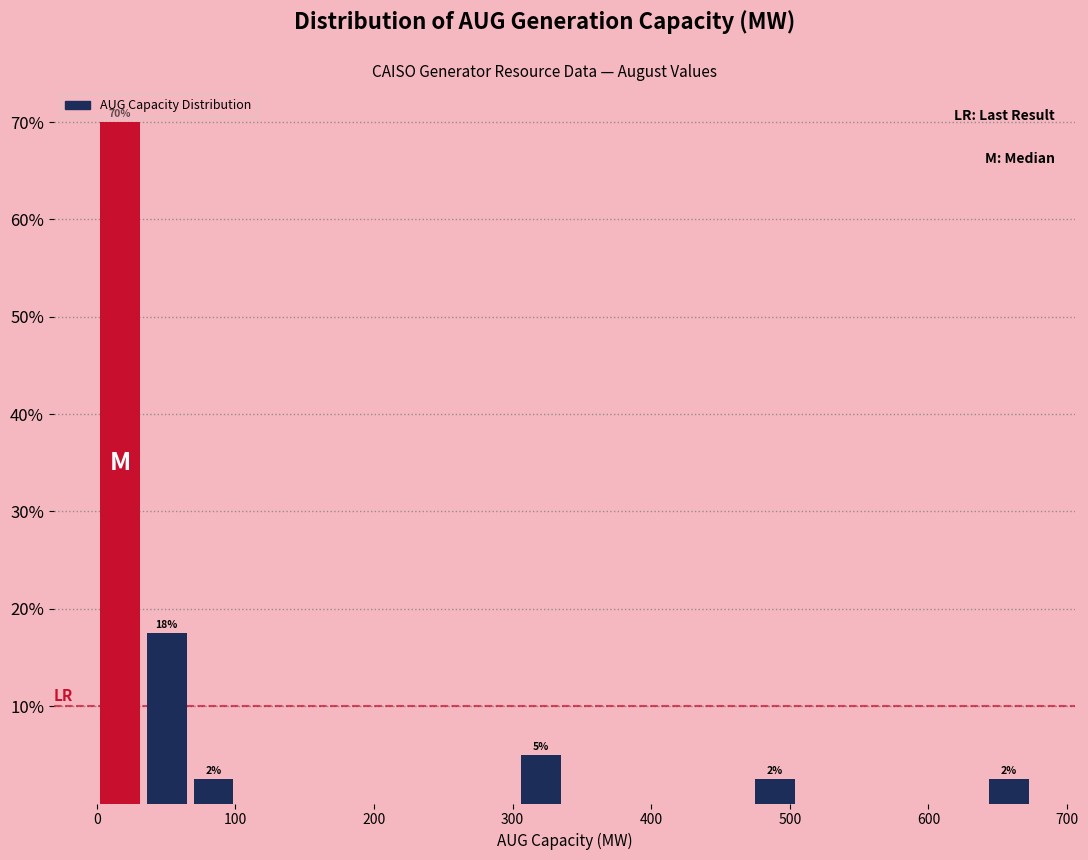

Around what value on the x-axis is the tallest bar? Give the approximate position of its centre, as read against the axis.

20